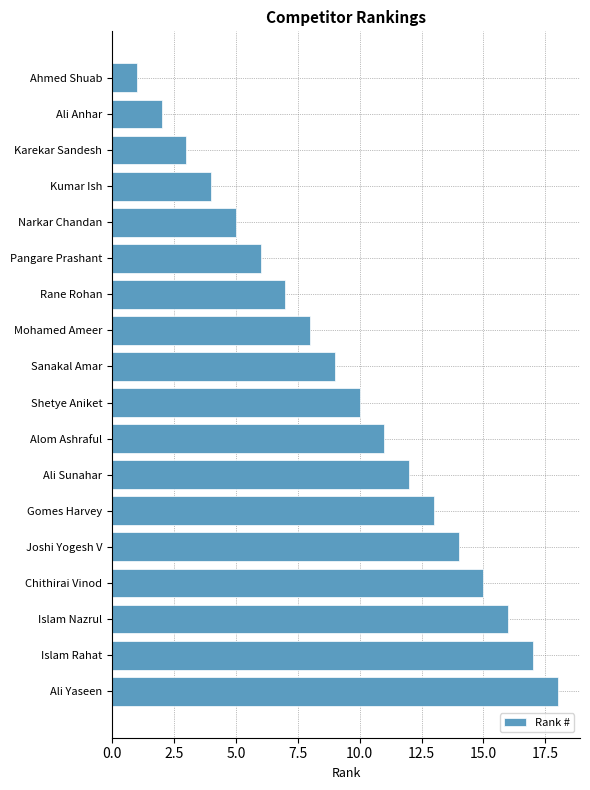

Rank the categories by value from highest to lowest.

Ali Yaseen, Islam Rahat, Islam Nazrul, Chithirai Vinod, Joshi Yogesh V, Gomes Harvey, Ali Sunahar, Alom Ashraful, Shetye Aniket, Sanakal Amar, Mohamed Ameer, Rane Rohan, Pangare Prashant, Narkar Chandan, Kumar Ish, Karekar Sandesh, Ali Anhar, Ahmed Shuab